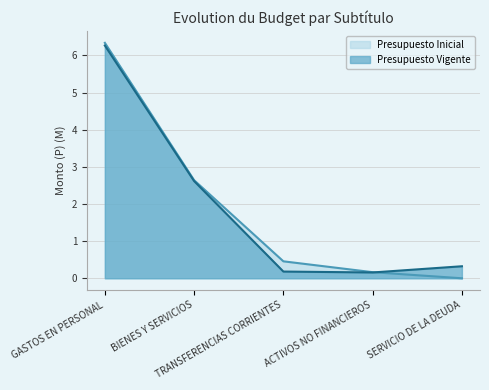

Is it true that Presupuesto Vigente equals 0.2 at ACTIVOS NO FINANCIEROS?

True